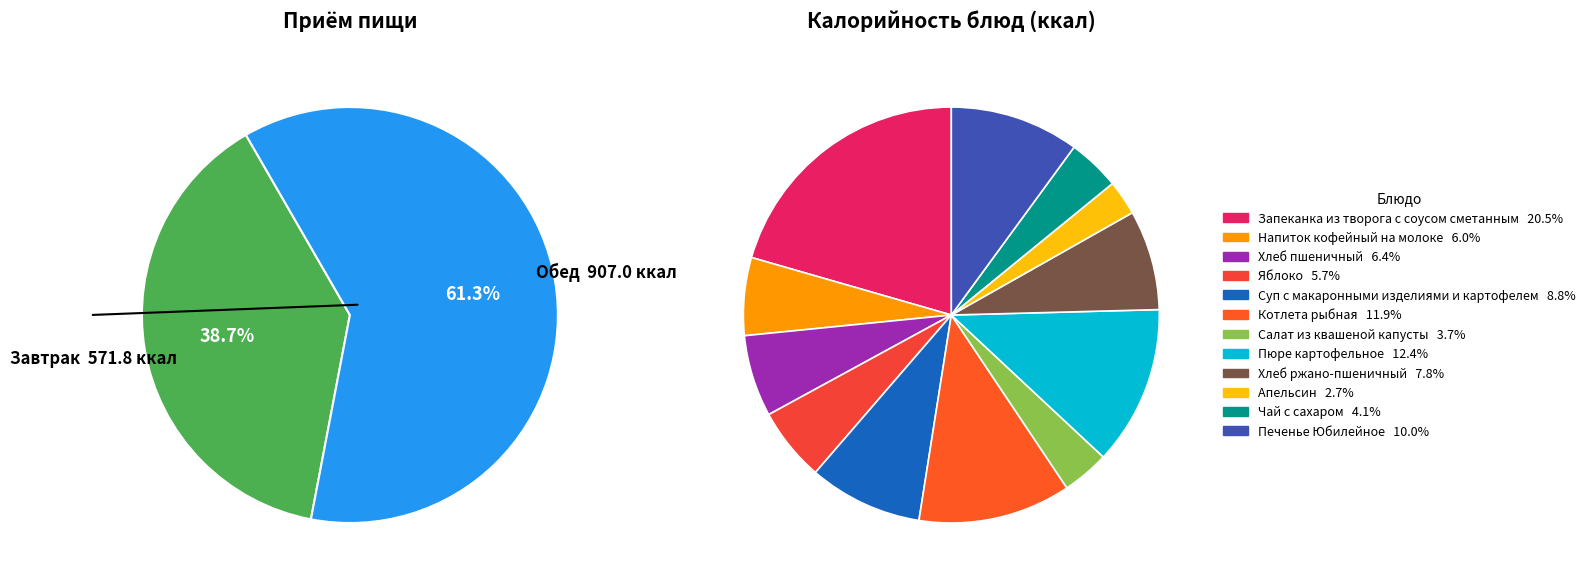

Is it true that Яблоко is 1% of the pie?

False